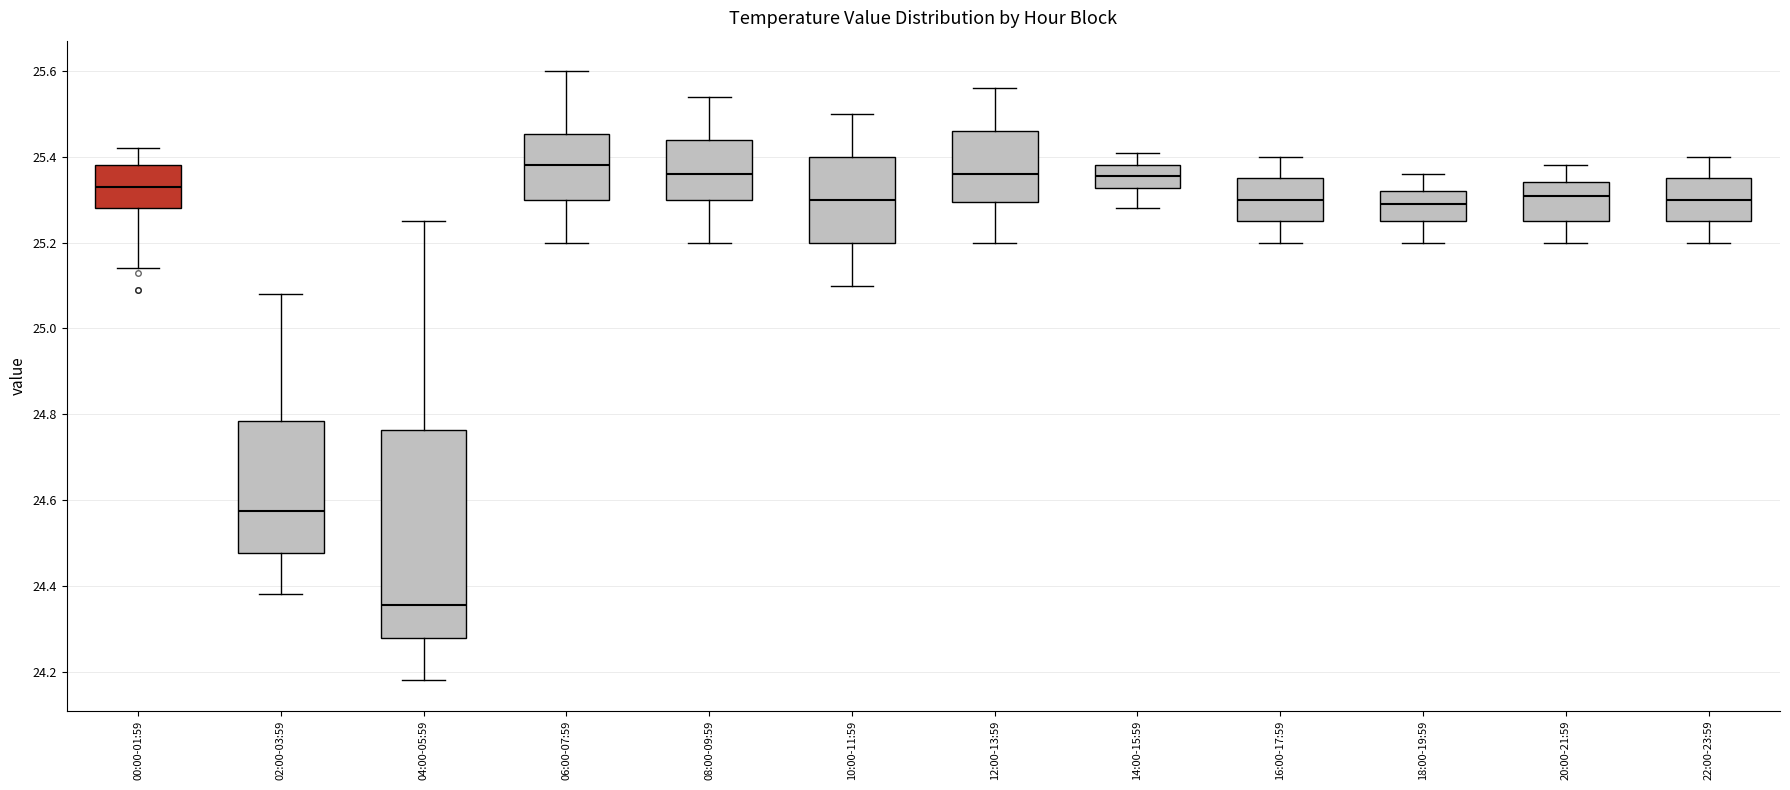

Where is the upper edge of the box for 14:00-15:59 on the y-axis? The values are not printed on the chart, so give them approximately, as read against the axis.

25.38